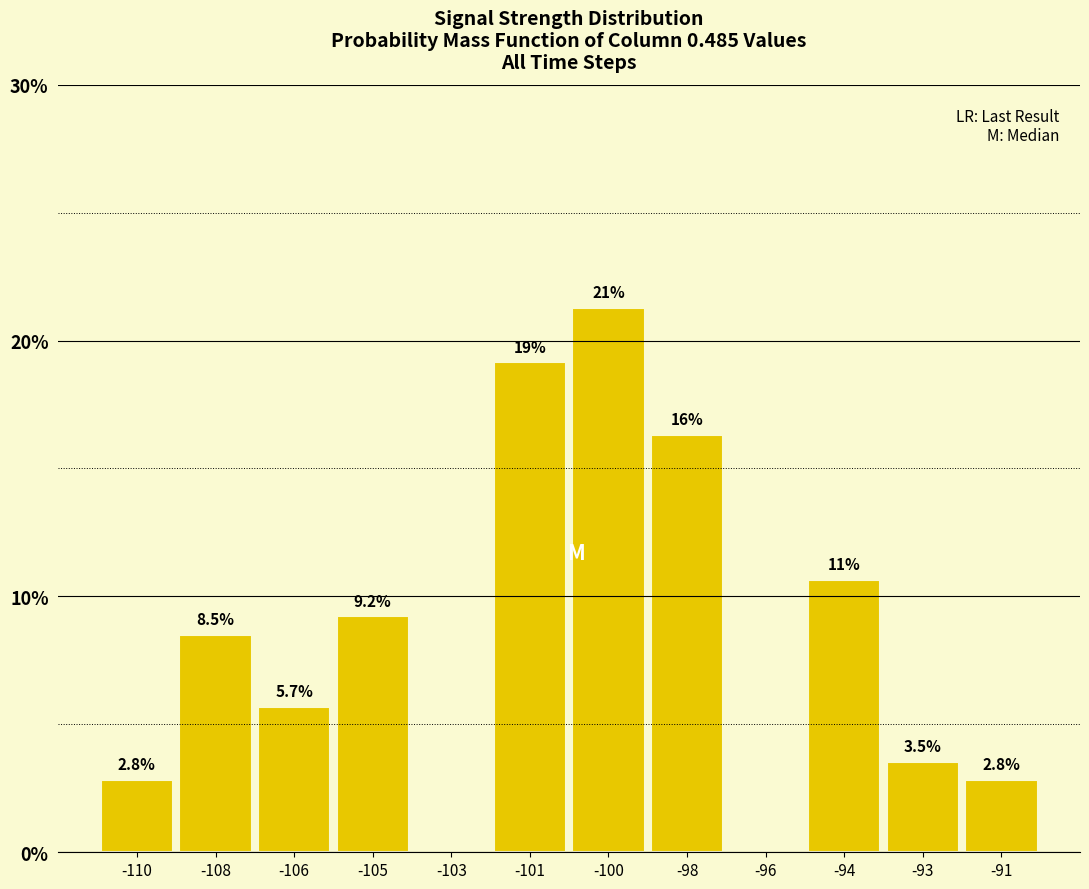

Reading left to right, what are all the values shown in this chart?

-110=2.8	-108=8.5	-106=5.7	-105=9.2	-103=0.0	-101=19.1	-100=21.3	-98=16.3	-96=0.0	-94=10.6	-93=3.5	-91=2.8